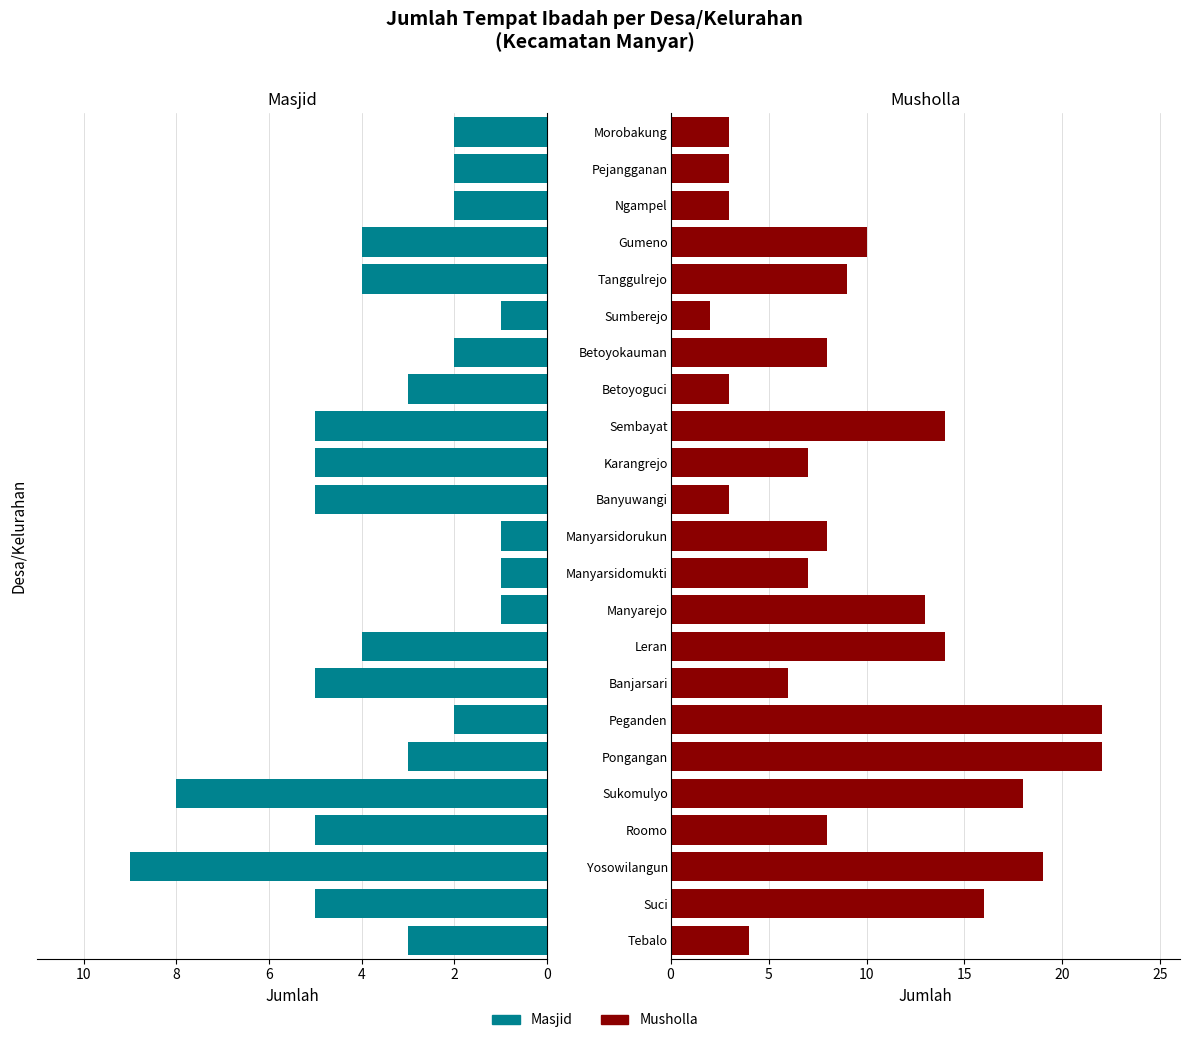

The value of Masjid at Betoyokauman is 1. True or false?

False